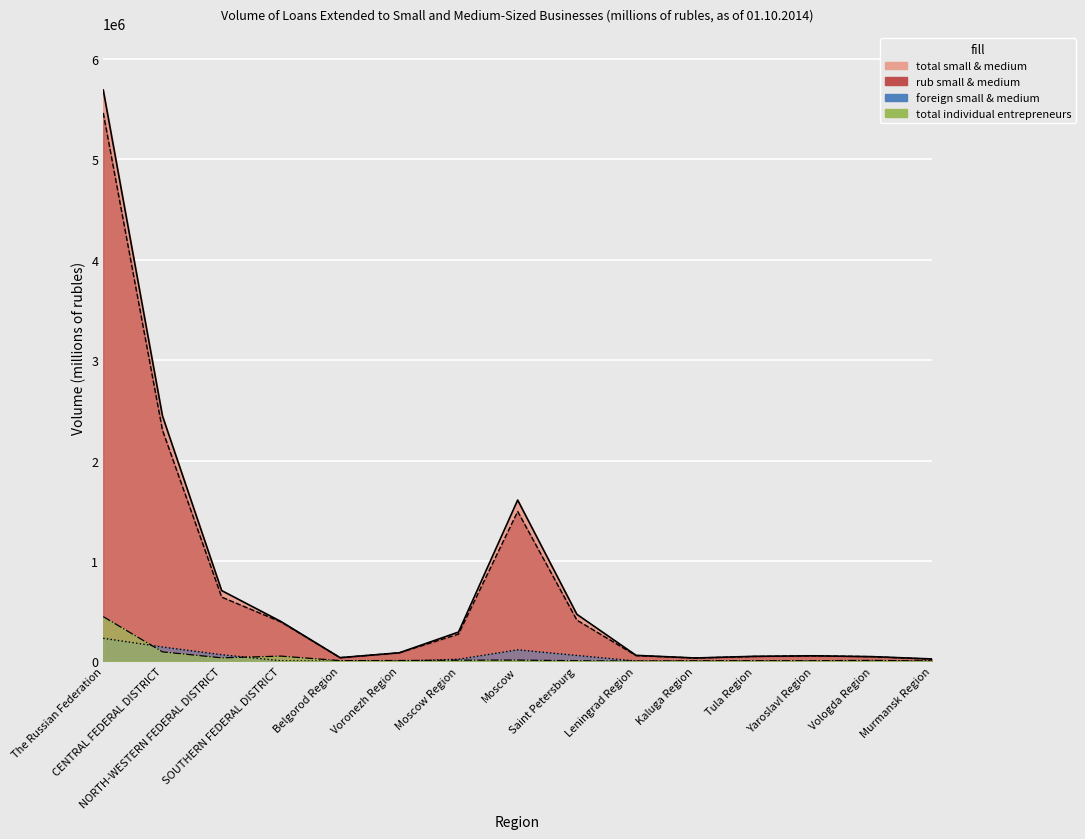

Rank the series by their maximum value, from lowest to highest.

foreign_small_medium, total_individual_entrepreneurs, rub_small_medium, total_small_medium